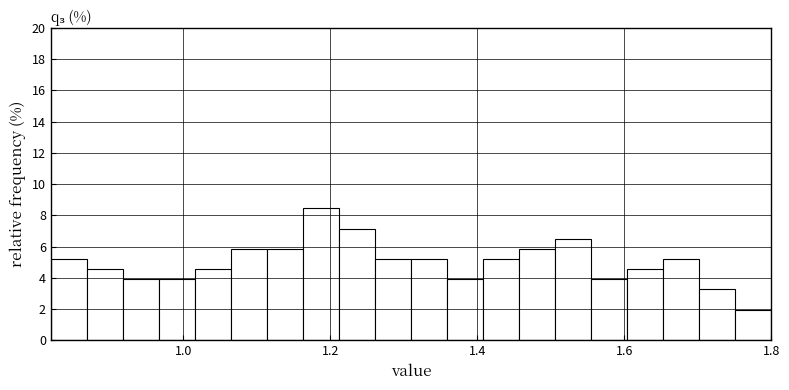

Around what value on the x-axis is the tallest bar? Give the approximate position of its centre, as read against the axis.

1.18